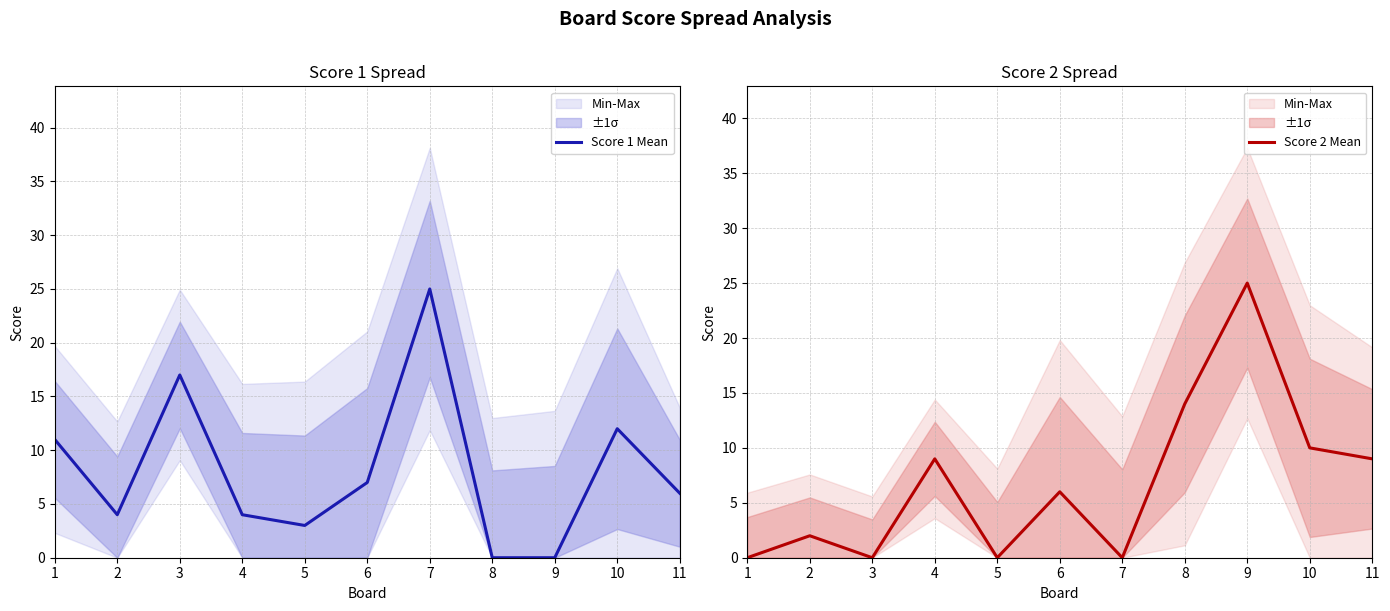

Rank the series at 8 from lowest to highest value.

Score 1 Mean, Score 2 Mean